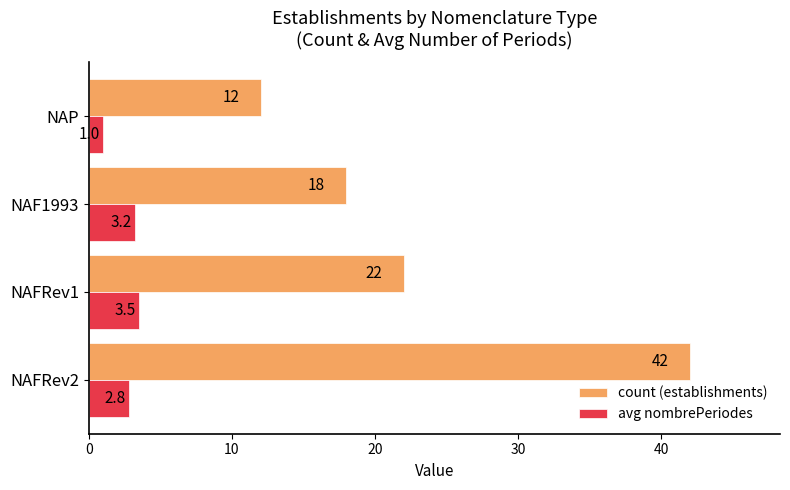

Rank the series by their maximum value, from lowest to highest.

avg nombrePeriodes, count (establishments)